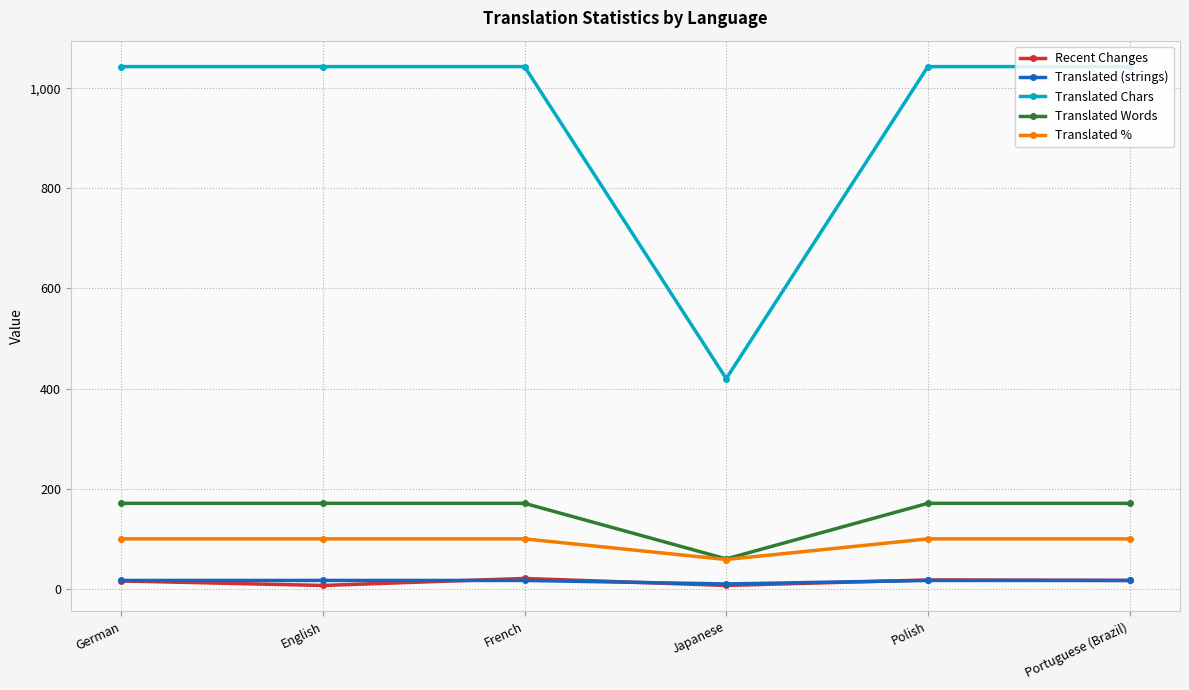

At how many categories does at least one series exceed 66?

6